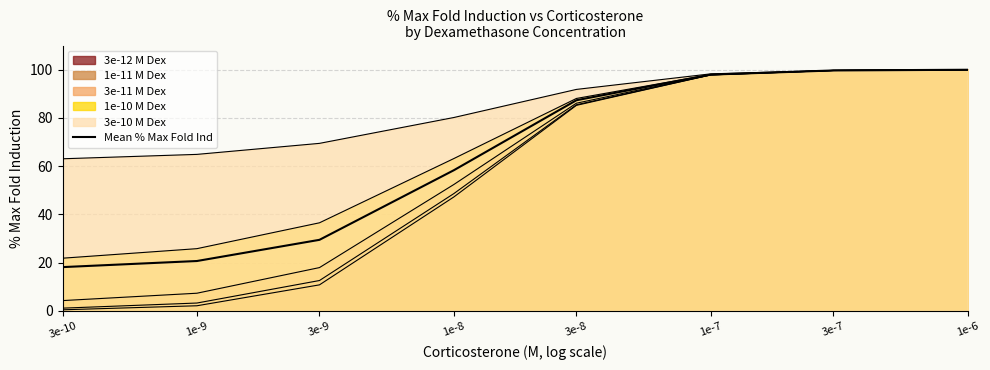

How many lines are shown in the chart?

6